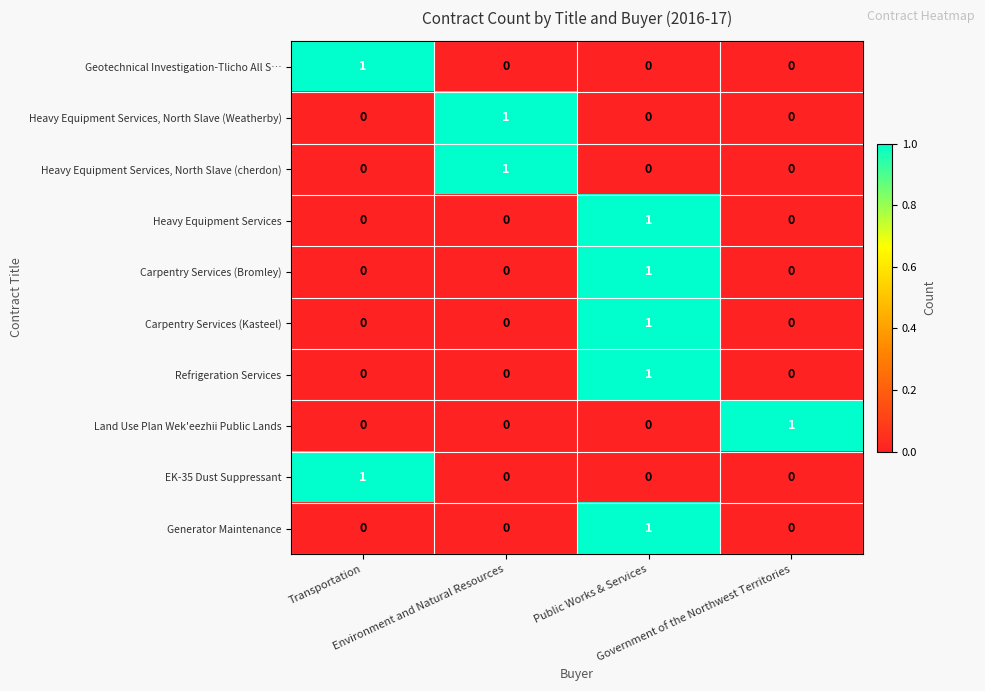

How many data points does each series have?

4